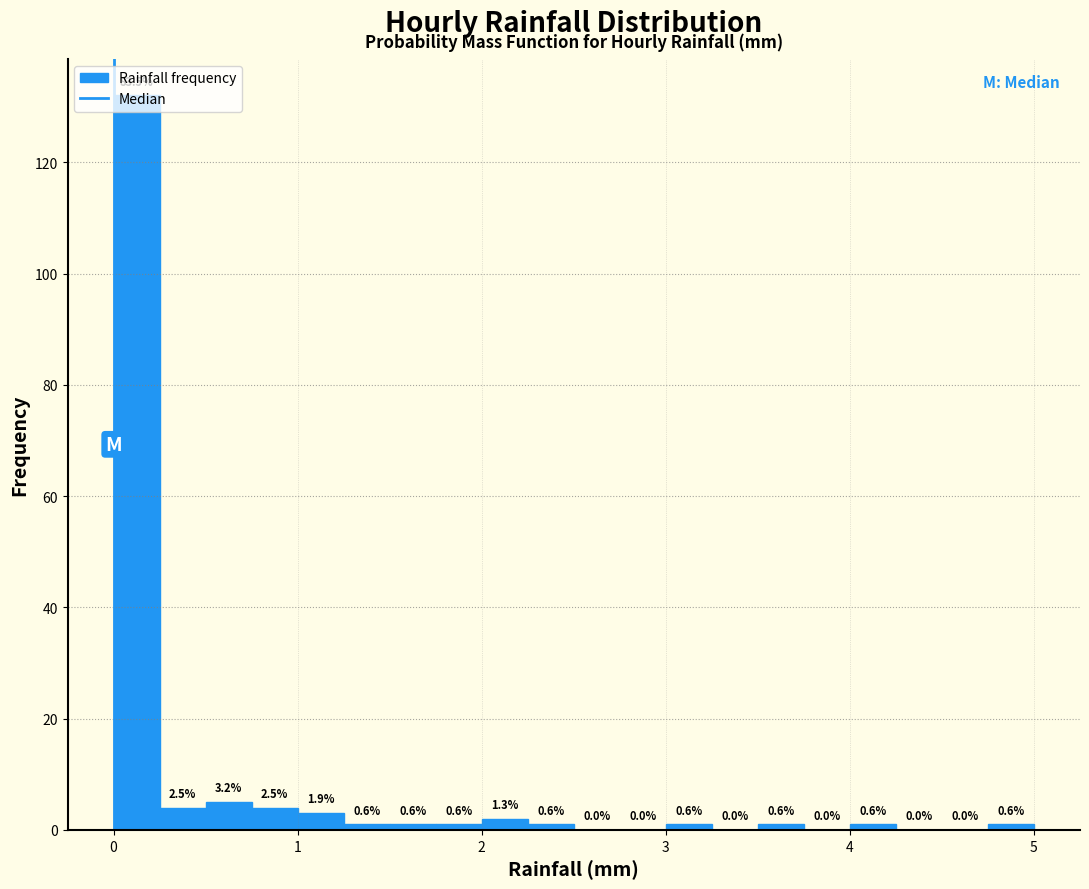

Around what value on the x-axis is the tallest bar? Give the approximate position of its centre, as read against the axis.

0.1